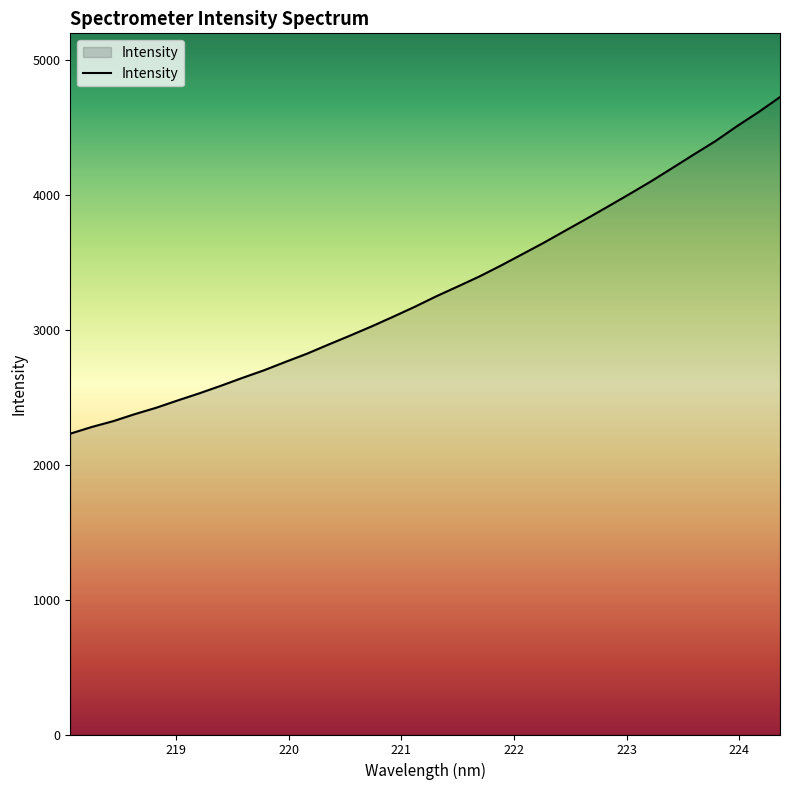

What is the greatest value displayed?

4724.8